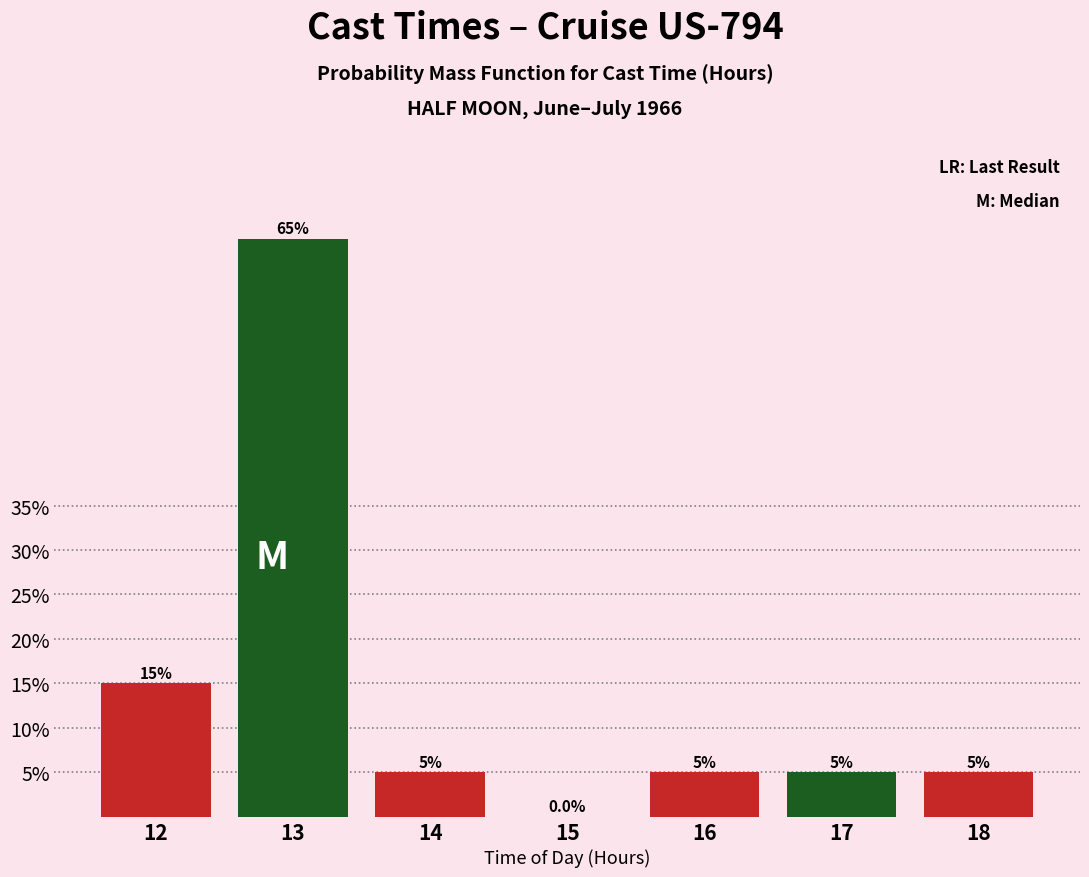

Reading left to right, what are all the values shown in this chart?

12=15	13=65	14=5	15=0	16=5	17=5	18=5